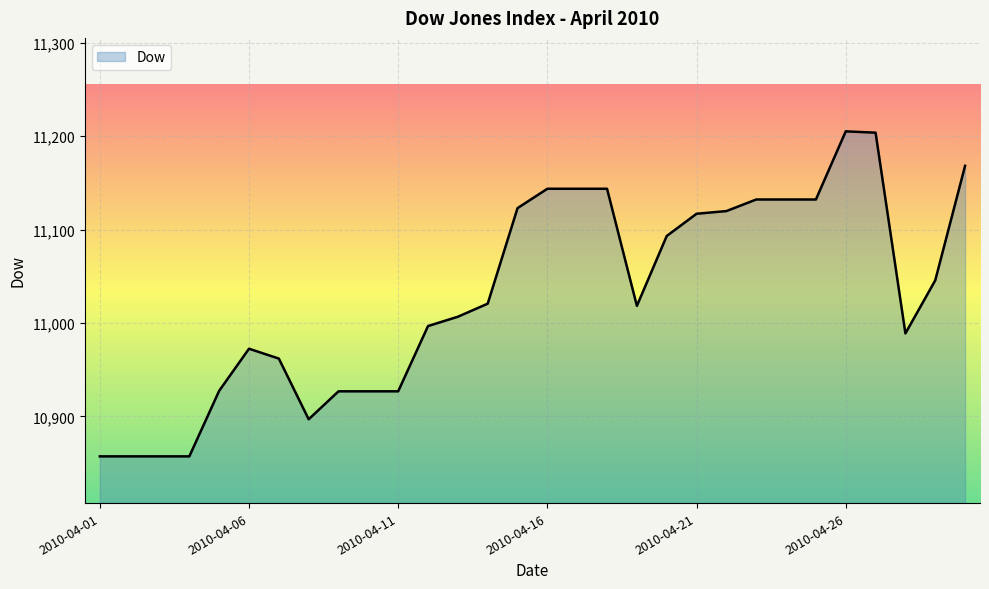

How many categories are shown in the chart?

30